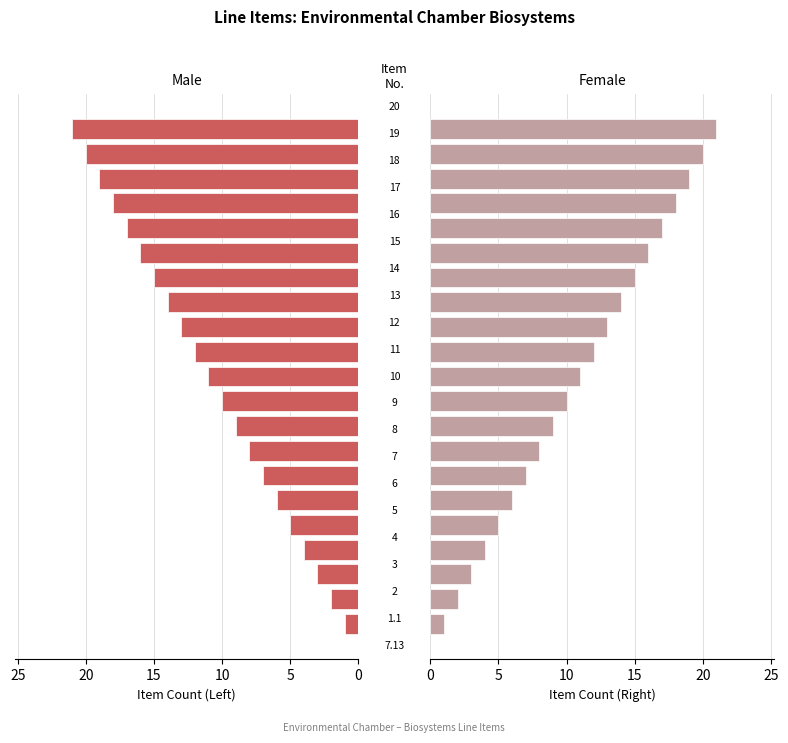

How many values in the Female series exceed 11?

10